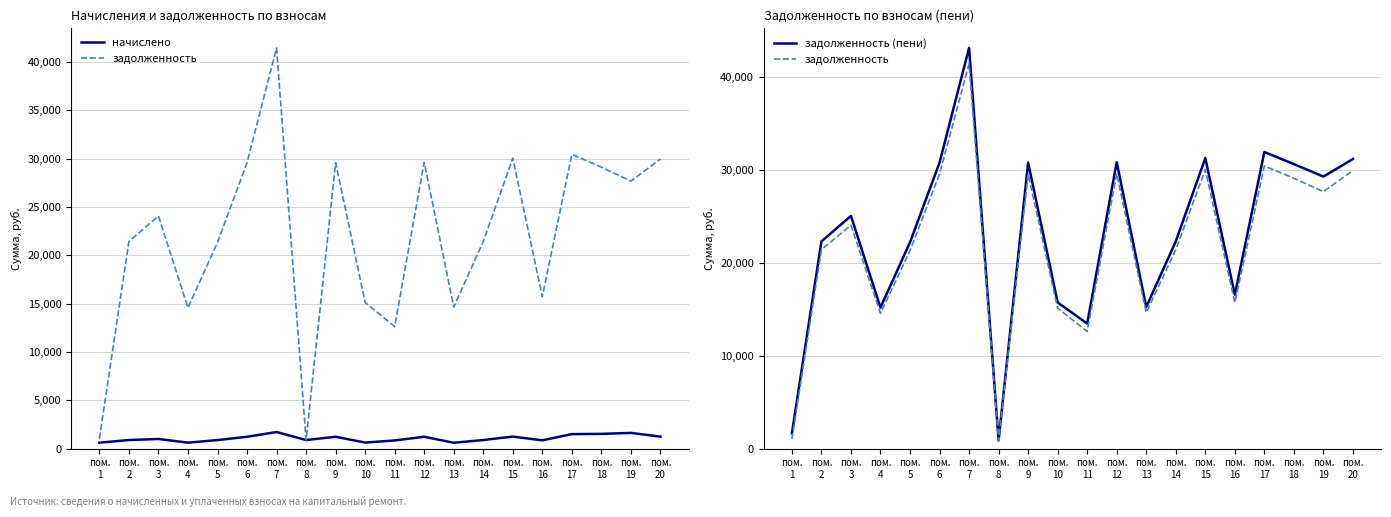

What is the highest value of the начислено series?

1716.0